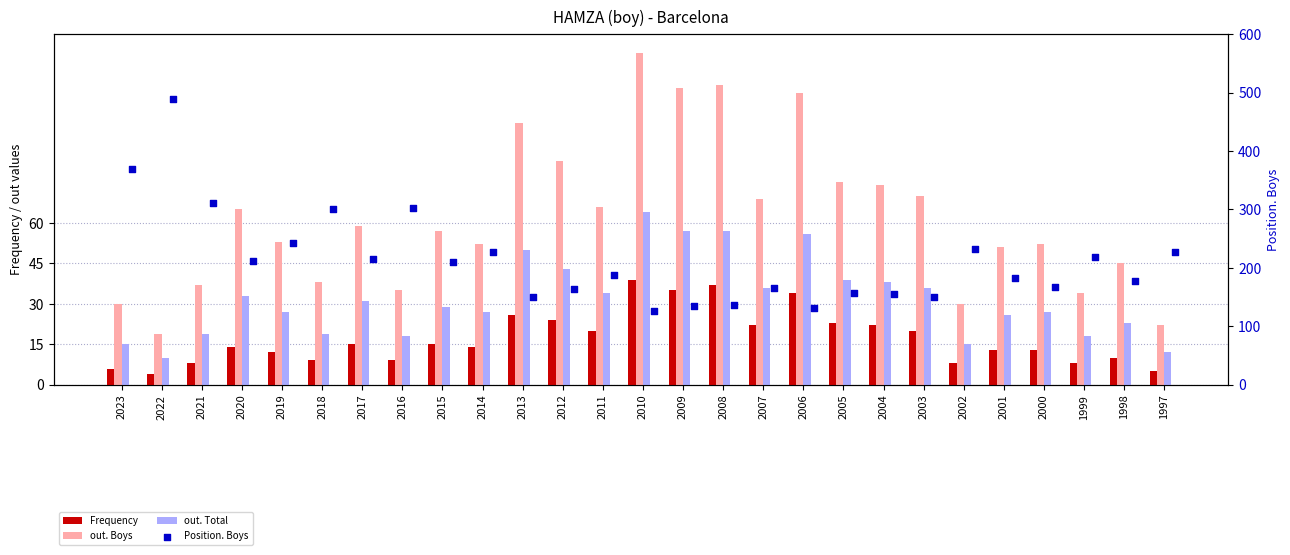

Which series has the largest total across all categories?

Position. Boys